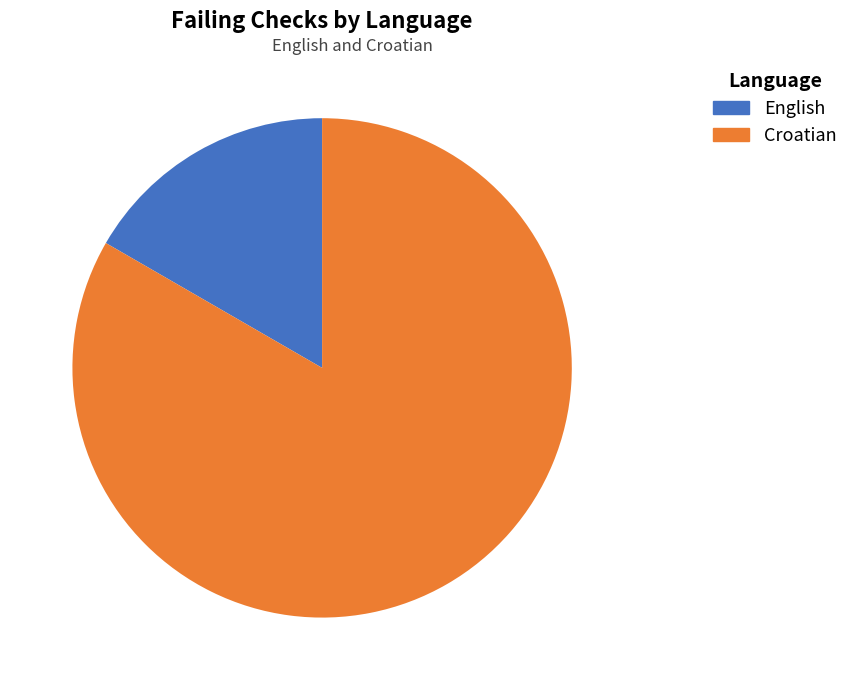

How many slices are in this pie chart?

2